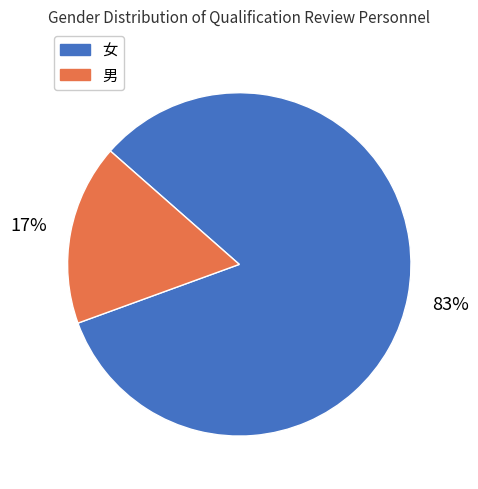

Approximately how many times larger is the value at 女 compared to 男?

4.9